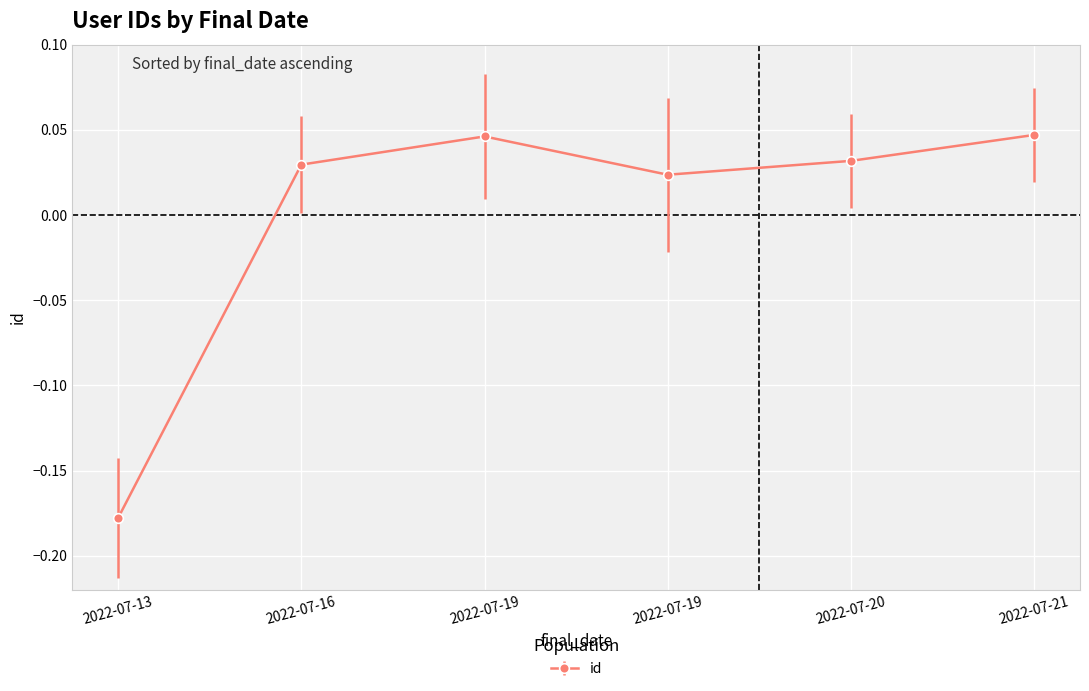

Which category has the lowest value across all series?

2022-07-13